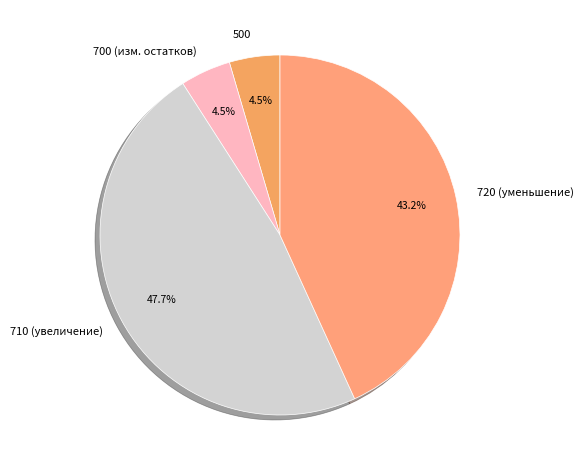

Combined, do 720 (уменьшение) and 700 (изм. остатков) account for over 50%?

No